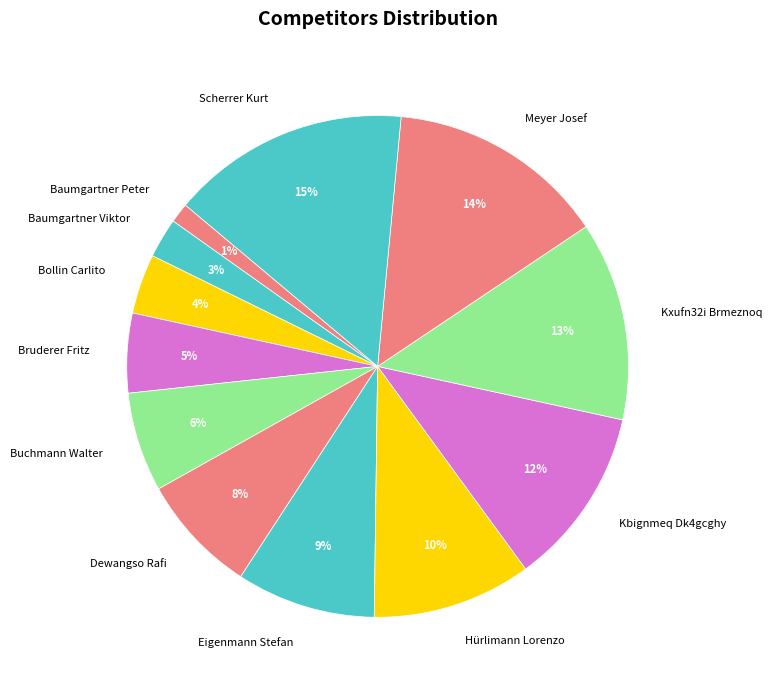

The Baumgartner Viktor slice represents 17% of the pie. True or false?

False